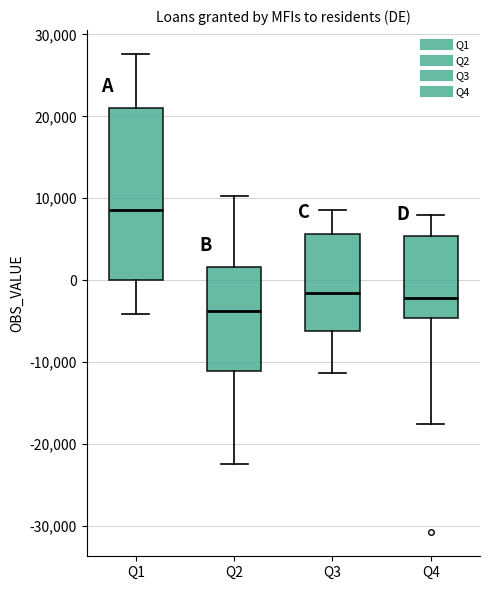

Reading left to right, read every box against the y-axis: the position of its median line, the range the box covers, and the ends of its whiskers. The values are not printed on the chart, so give them approximately, as read against the axis.

Q1: median 9000, box 0 to 21000, whiskers -4000 to 28000
Q2: median -4000, box -11000 to 2000, whiskers -22000 to 10000
Q3: median -2000, box -6000 to 6000, whiskers -11000 to 9000
Q4: median -2000, box -5000 to 5000, whiskers -18000 to 8000